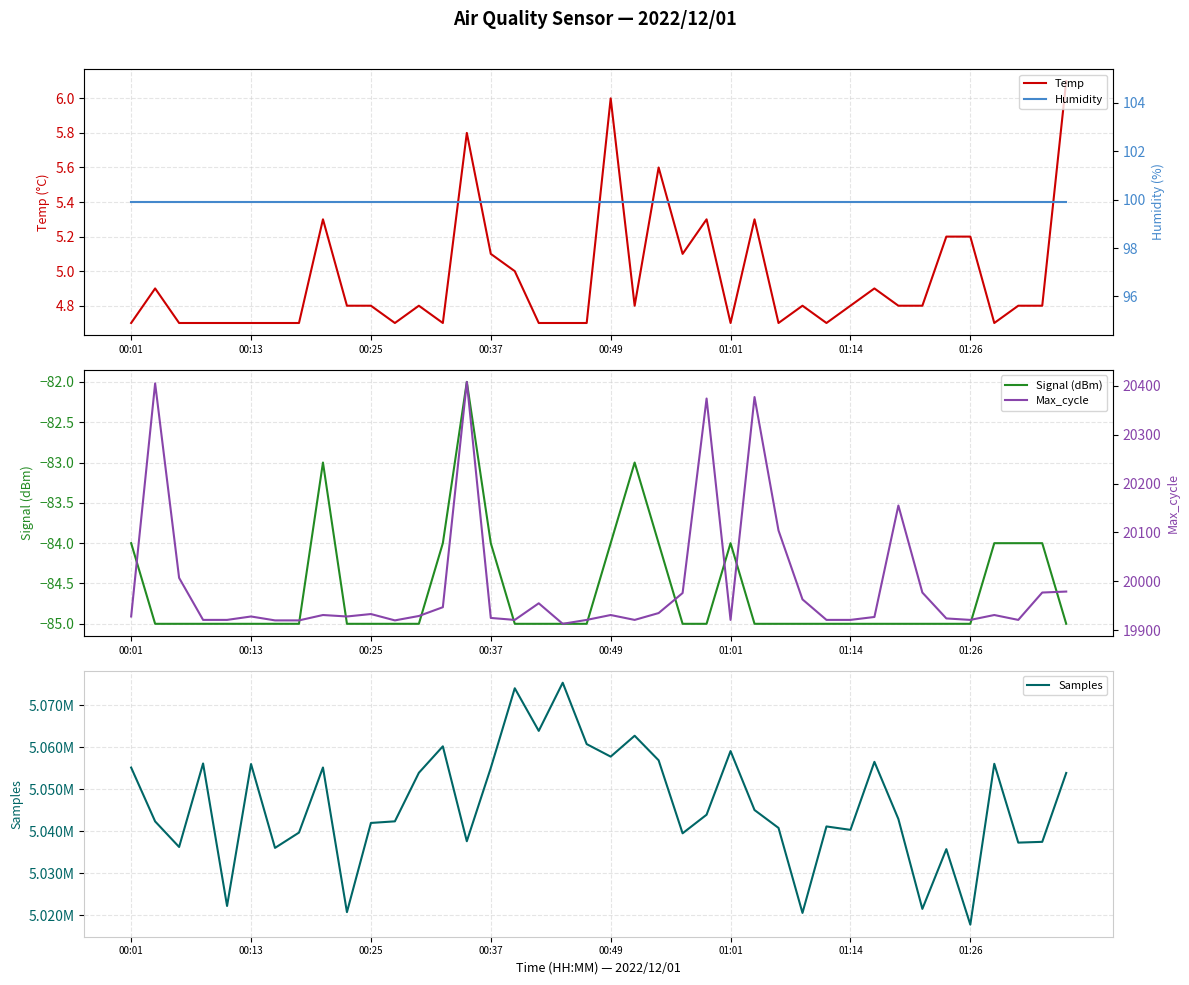

Rank the series by their maximum value, from lowest to highest.

Signal (dBm), Temp, Humidity, Max_cycle, Samples